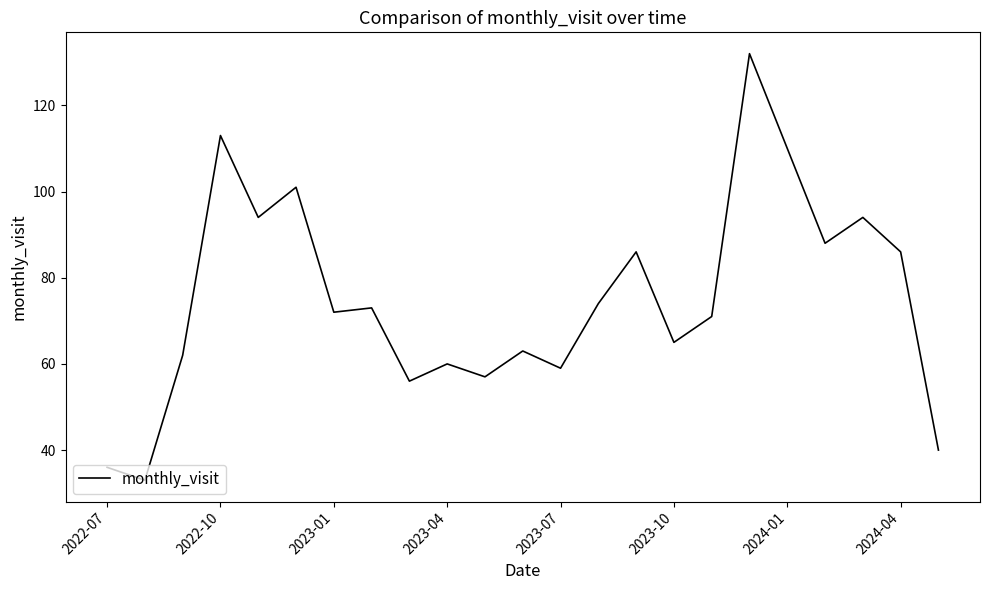

What is the greatest value displayed?

132